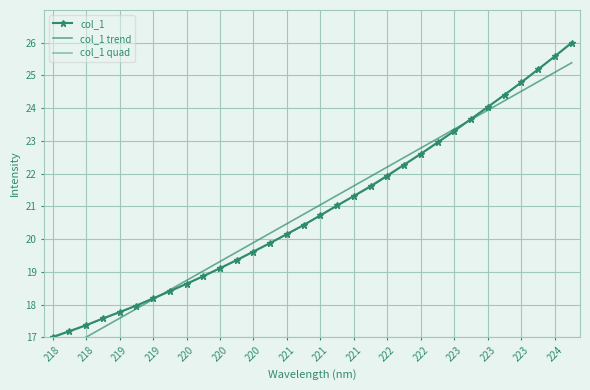

What is the difference between the col_1 values at 25 and 20?

1.7